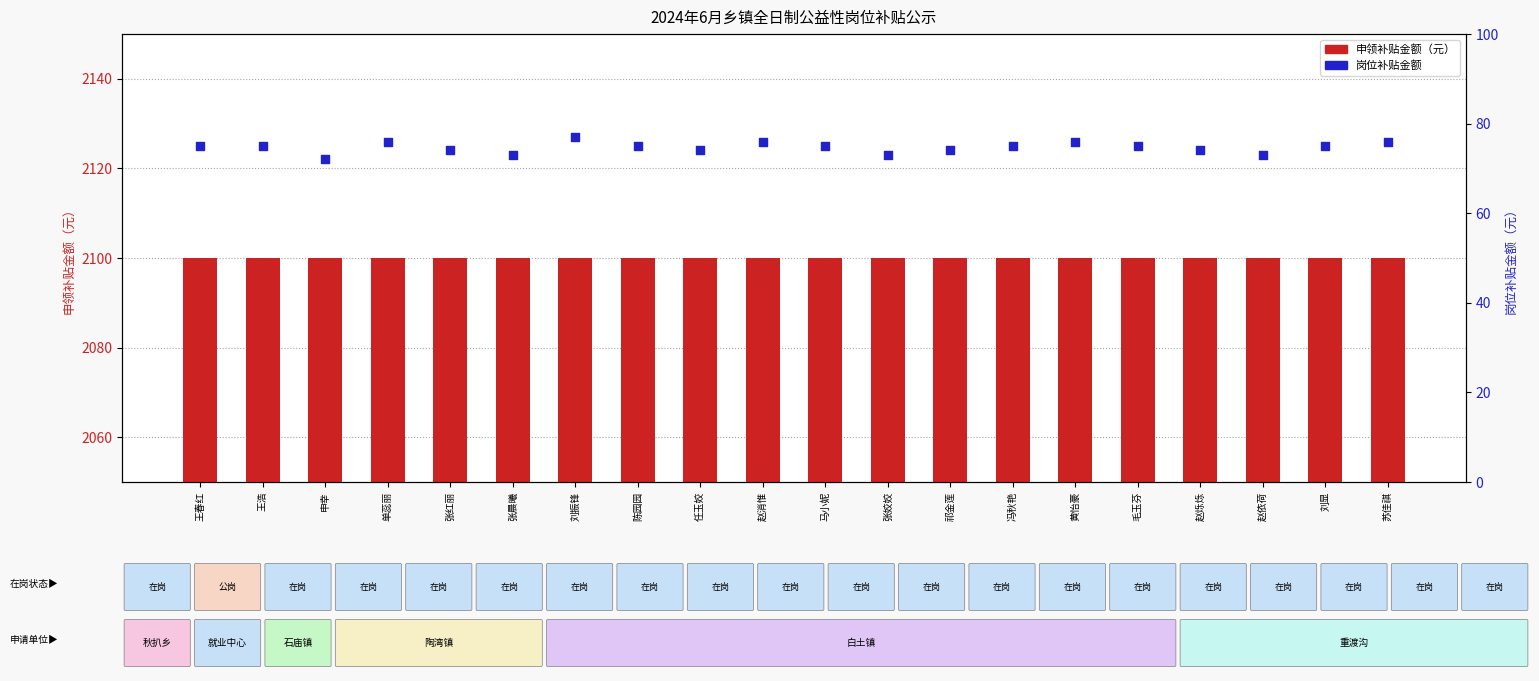

What is the total value across all series at 刘显?

2175